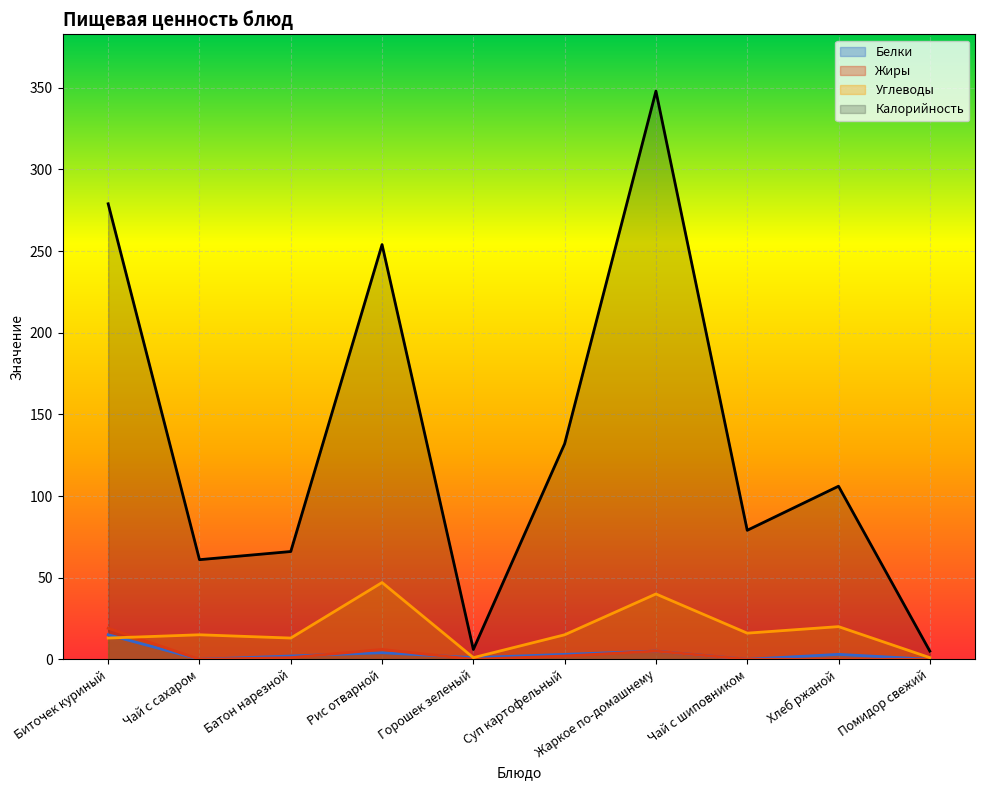

What is the difference between the highest and lowest values at Жаркое по-домашнему?

343